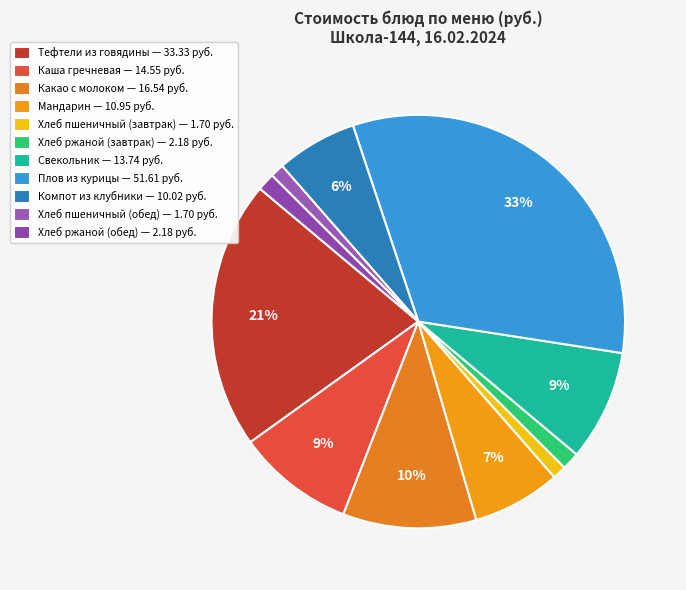

Is there a majority slice in this chart?

No